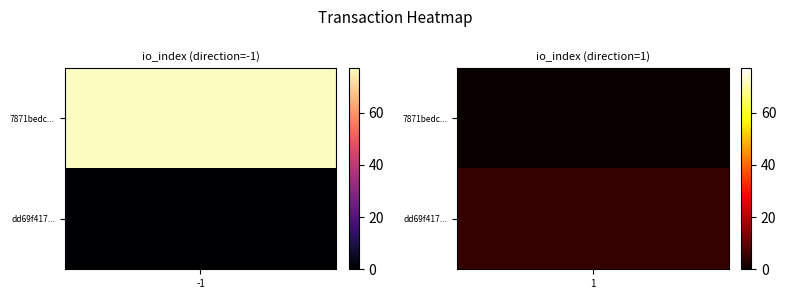

What is the total value across all series at io_index?

82